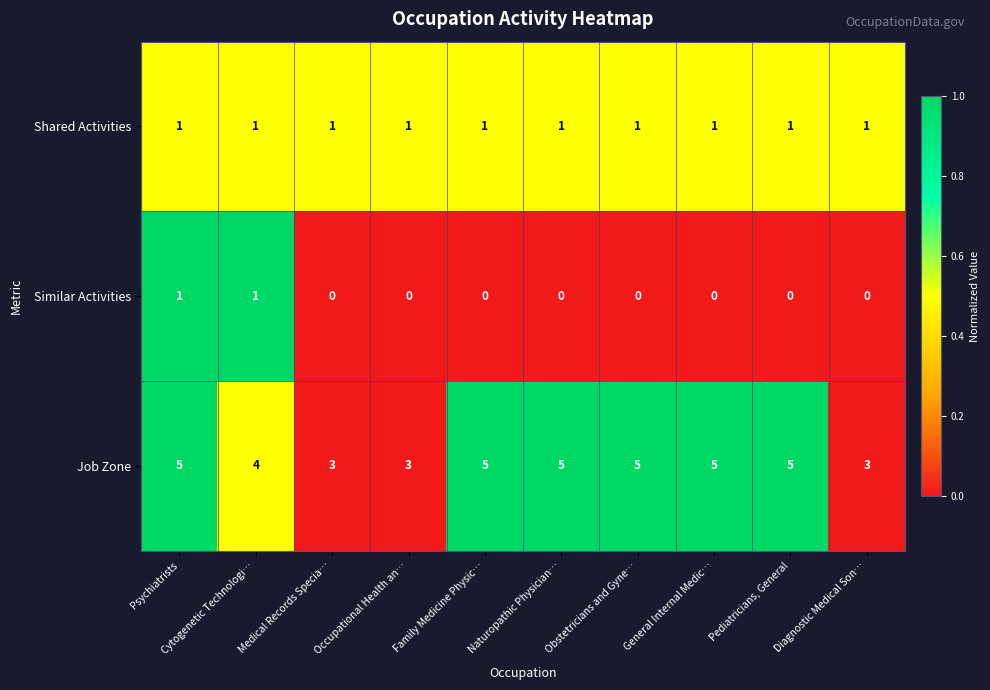

At how many categories does at least one series exceed 0?

10